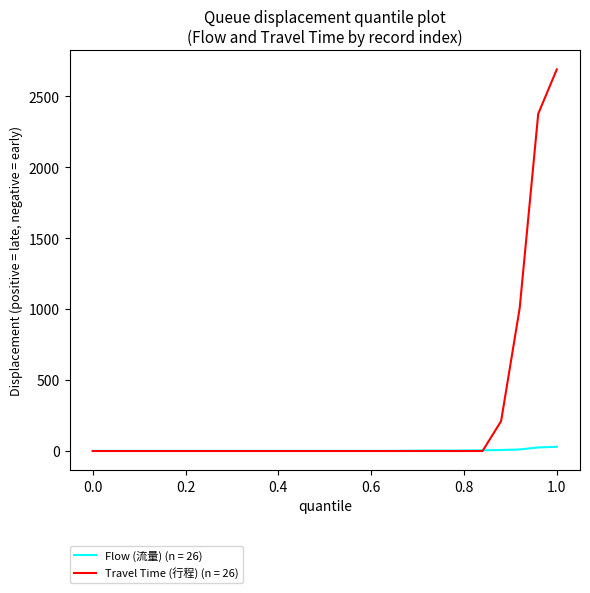

Which series has the largest total across all categories?

Travel Time (行程) (n = 26)